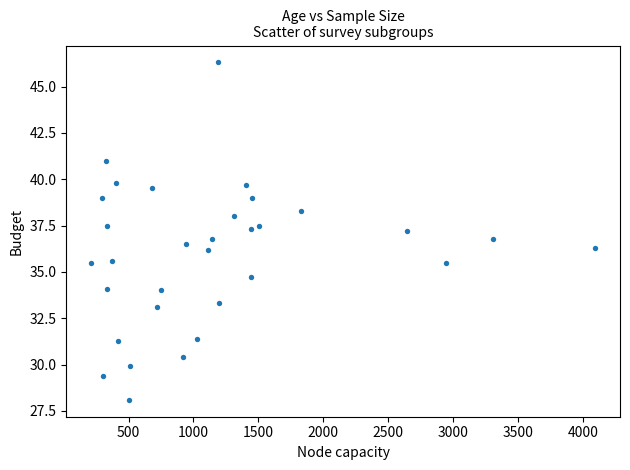

What is the range of X values (max minus min)?

3878.0